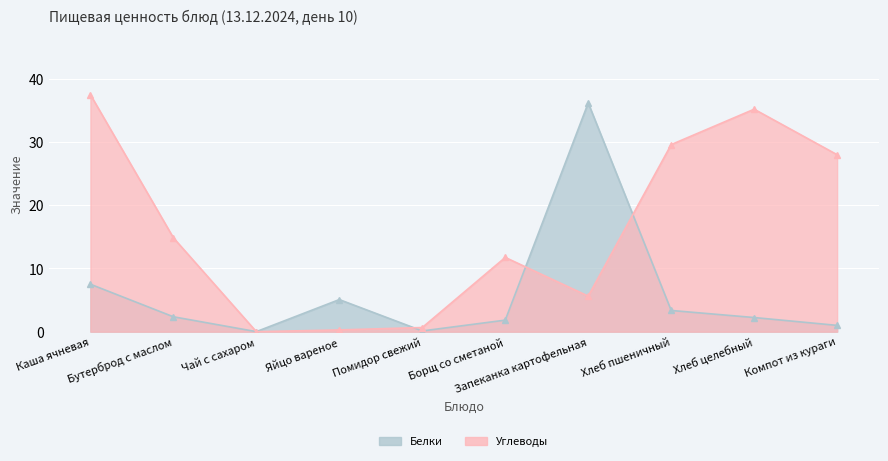

How many data points does each series have?

10